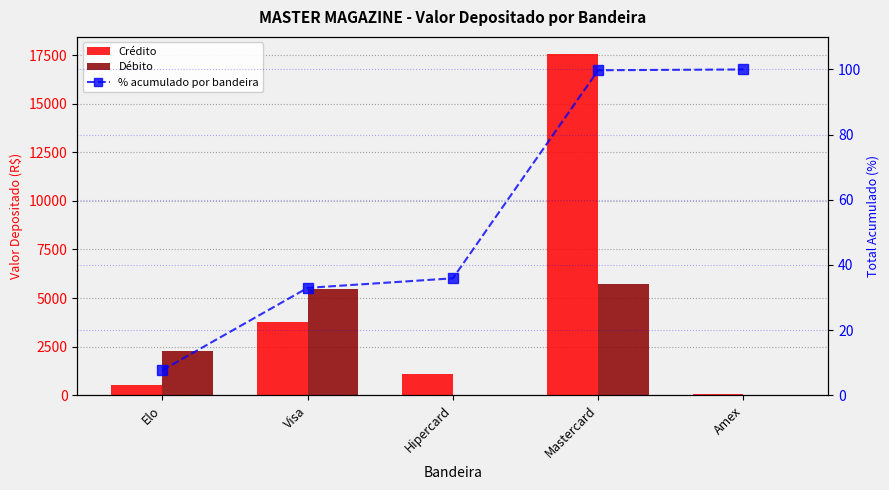

Which has a higher value, Hipercard or Amex?

Hipercard